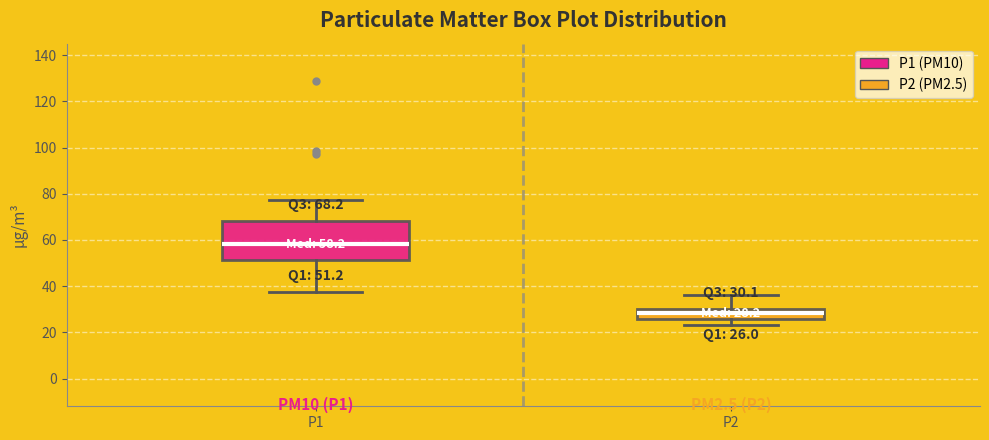

Which box's median line is the highest?

P1